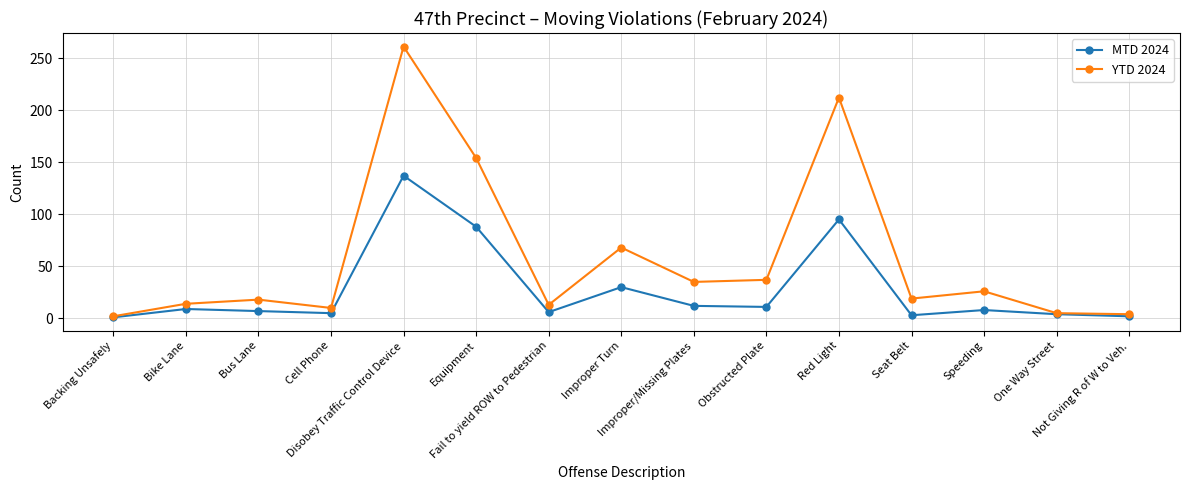

What is the difference between the second highest and minimum values in the MTD 2024 series?

94